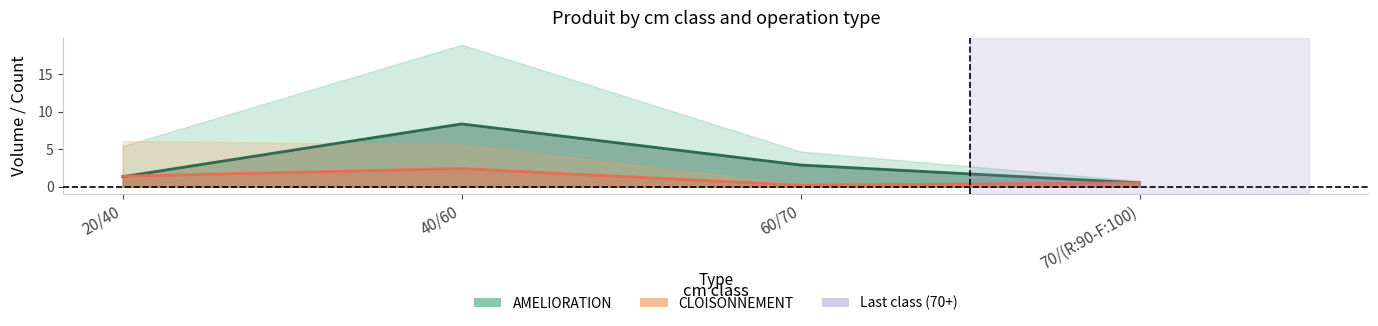

What is the sum of the AMELIORATION center values at 70/(R:90-F:100) and 20/40?

1.9